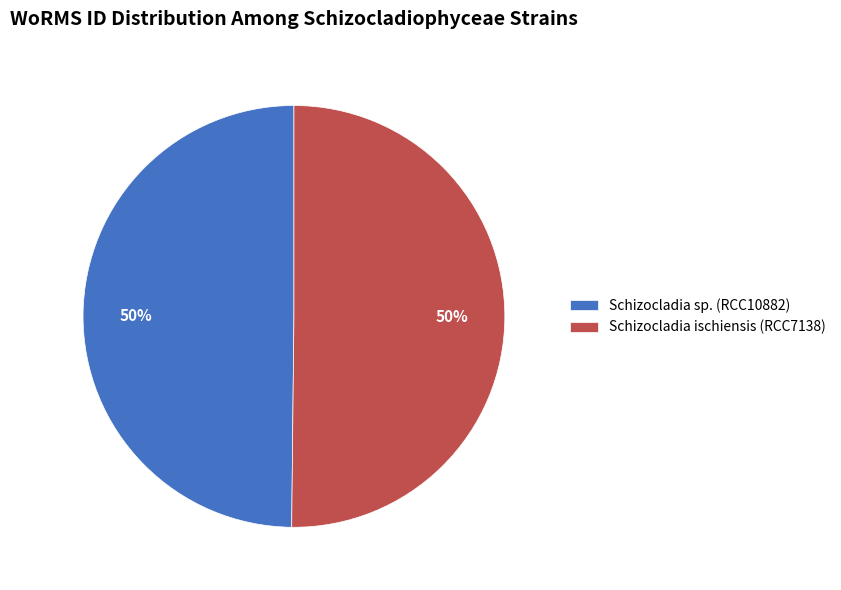

Is it true that Schizocladia ischiensis (RCC7138) is 50% of the pie?

True